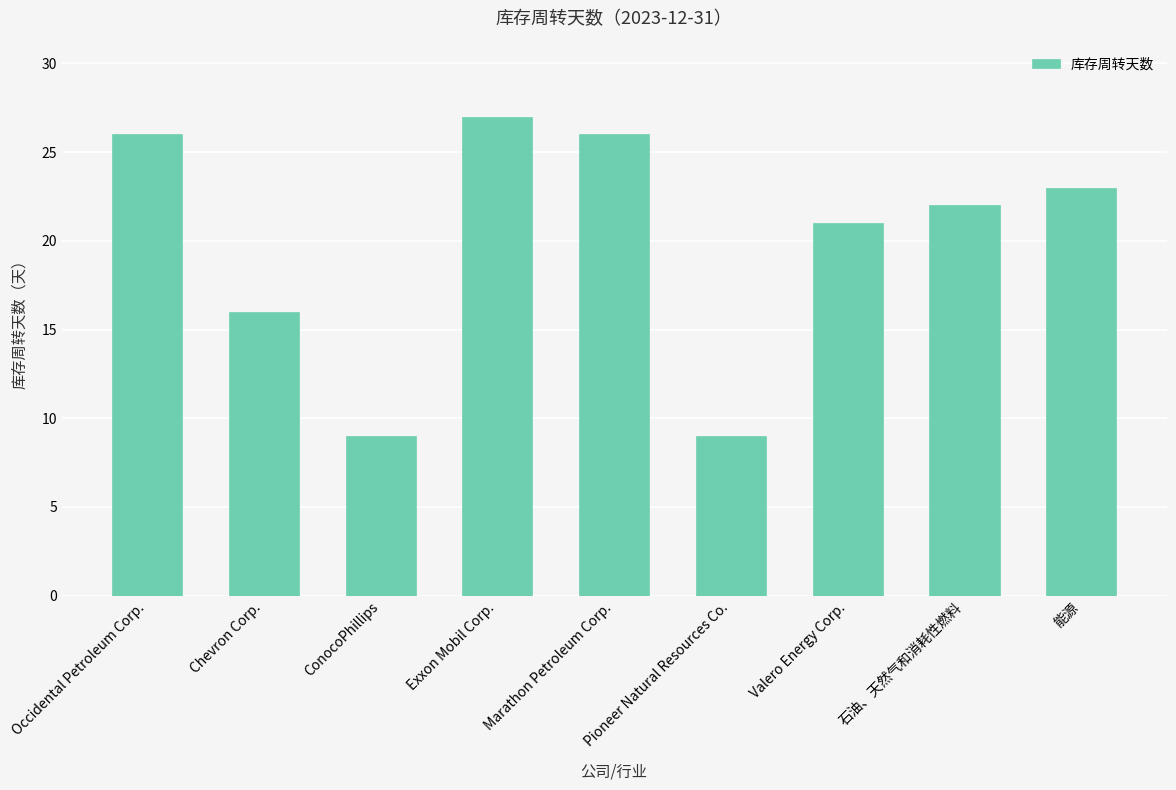

Where does the data first go above 22?

Occidental Petroleum Corp.